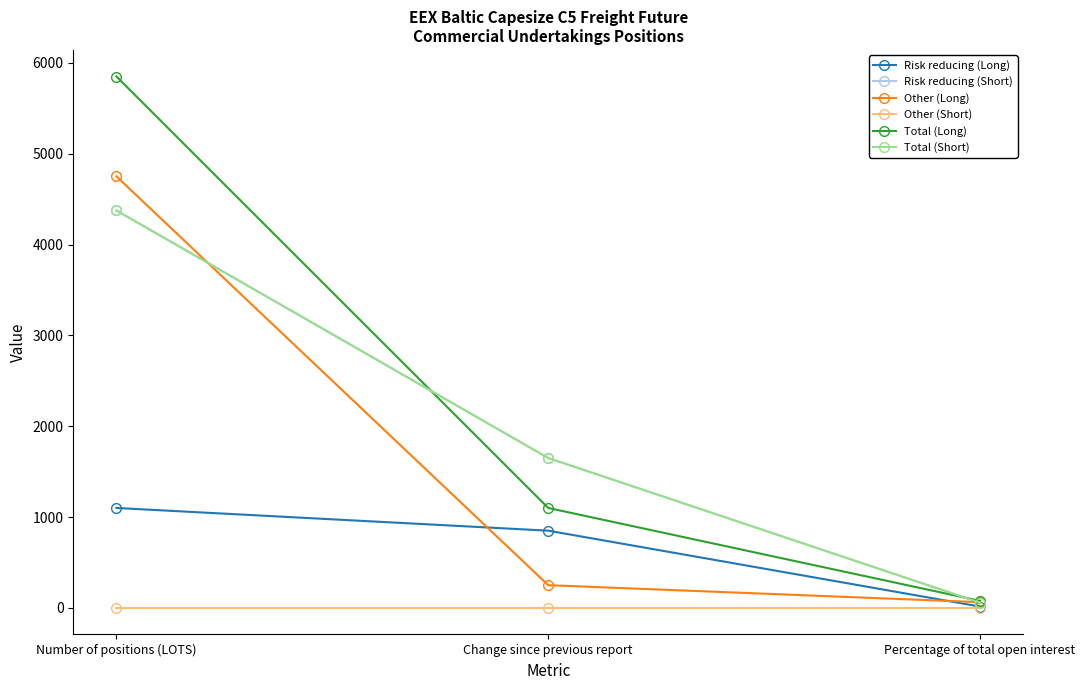

Reading left to right, extract all data points from this chart.

Risk reducing (Long): 1100.0	850.0	14.5
Risk reducing (Short): 4375.0	1650.0	57.8
Other (Long): 4750.0	250.0	62.7
Other (Short): 0.0	0.0	0.0
Total (Long): 5850.0	1100.0	77.2
Total (Short): 4375.0	1650.0	57.8